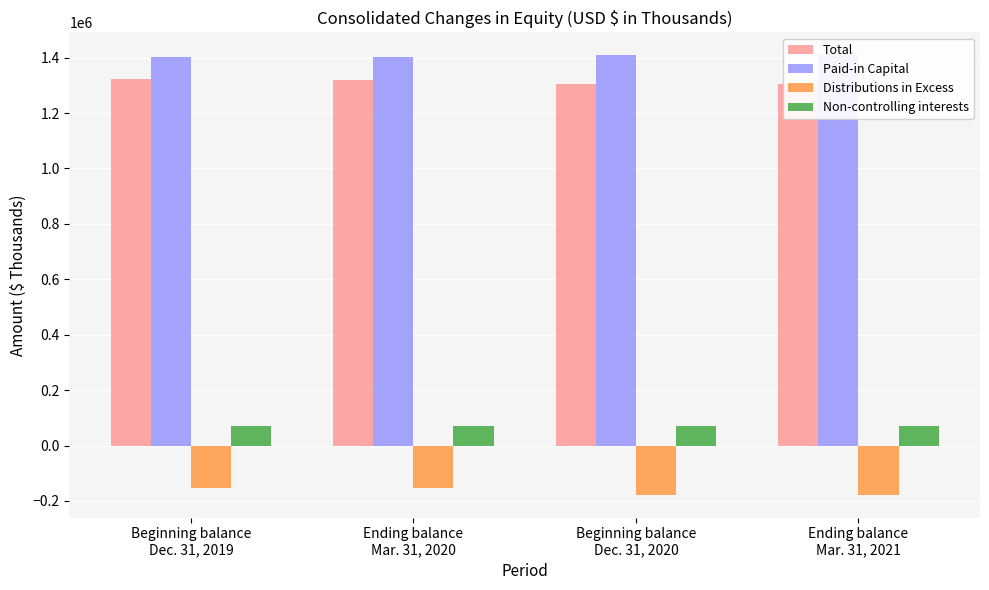

What is the label of the 3rd bar from the left?

Beginning balance
Dec. 31, 2020